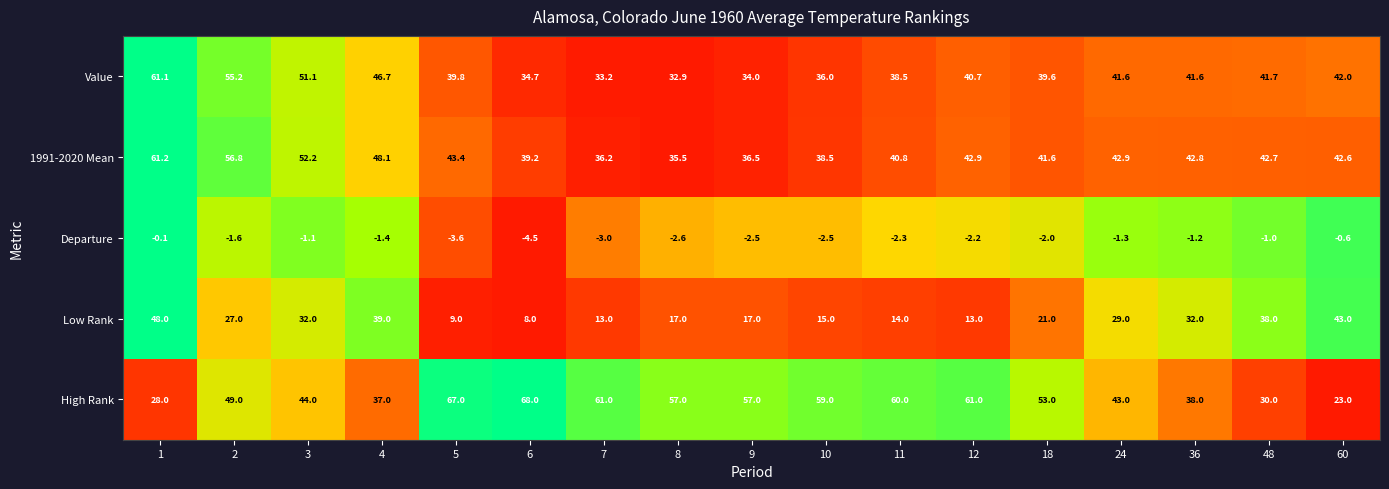

What is the sum of all 1991-2020 Mean values?

743.9